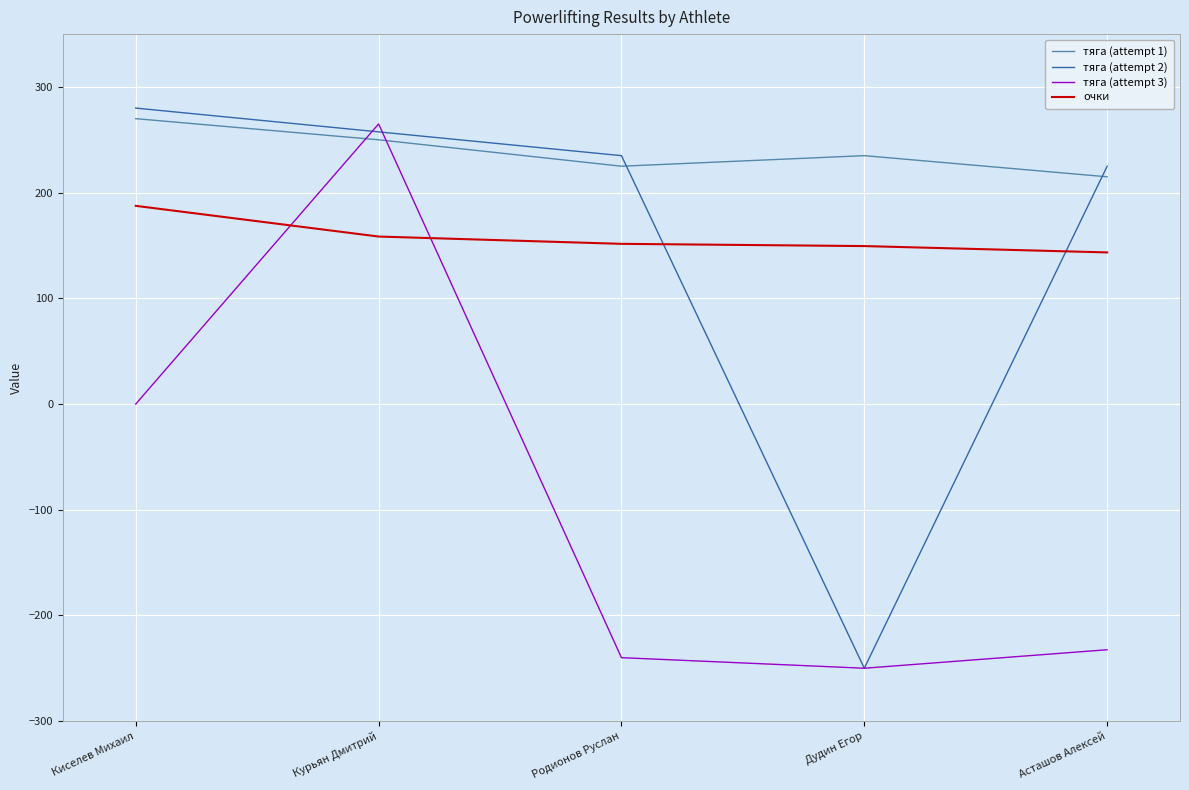

True or false: тяга (attempt 3) has a value of -240.0 at Родионов Руслан.

True